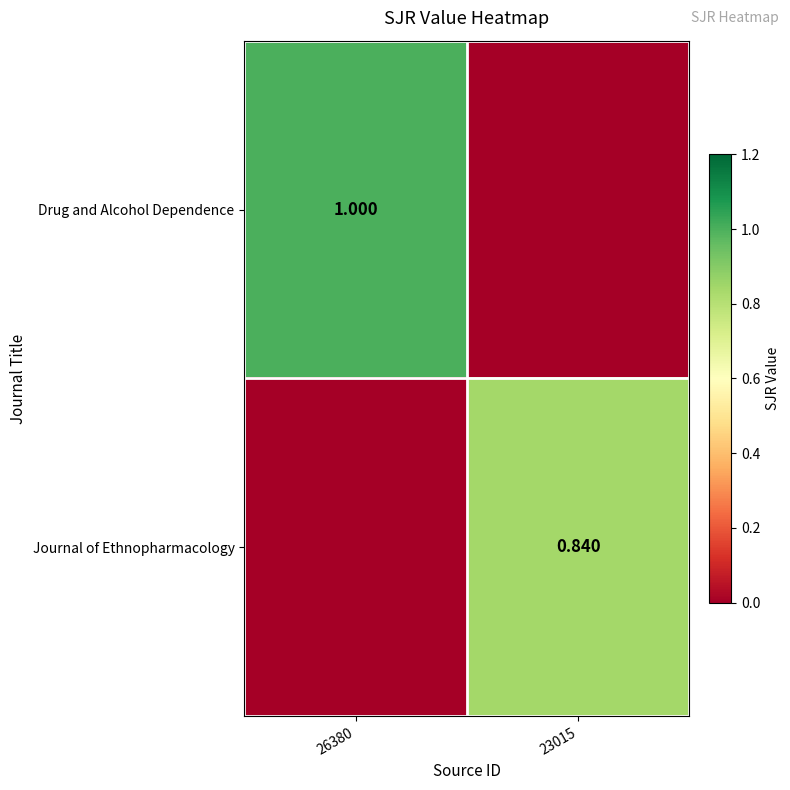

Is the value of Drug and Alcohol Dependence at 26380 greater than the value of Journal of Ethnopharmacology at 23015?

Yes